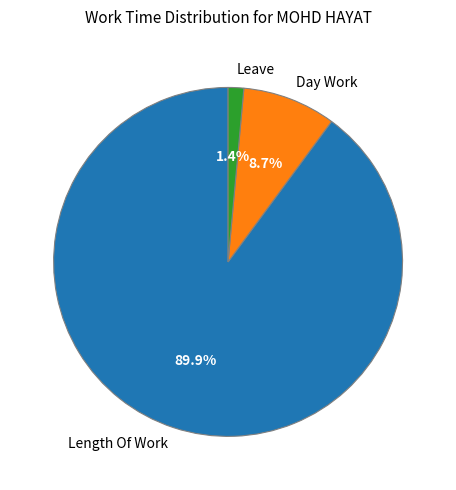

Is there any slice that represents more than half of the pie?

Yes